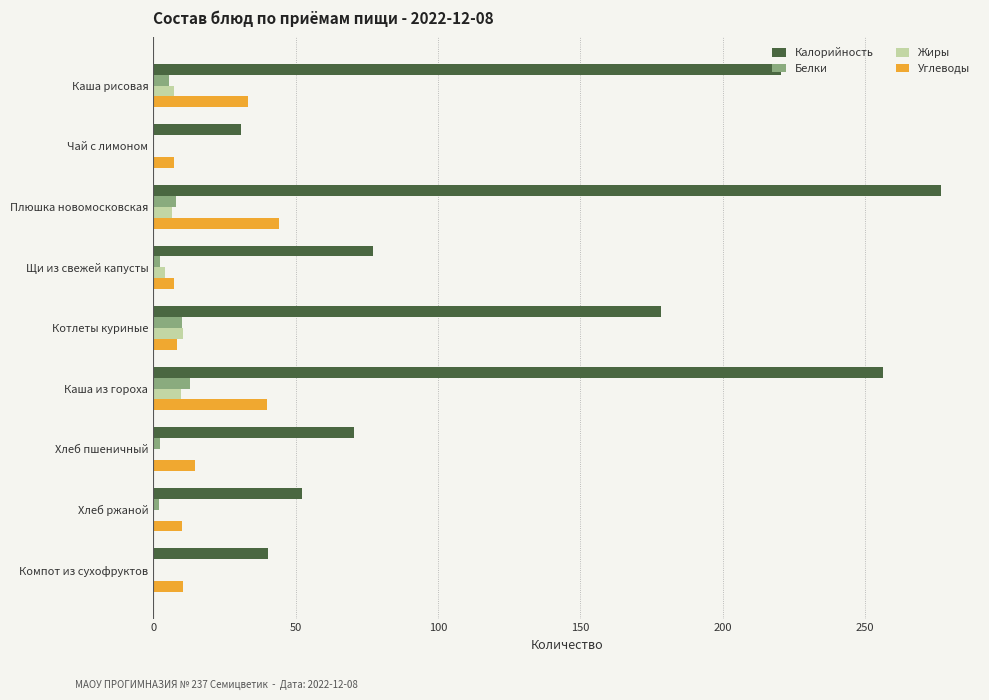

What is the sum of all Белки values?

43.6